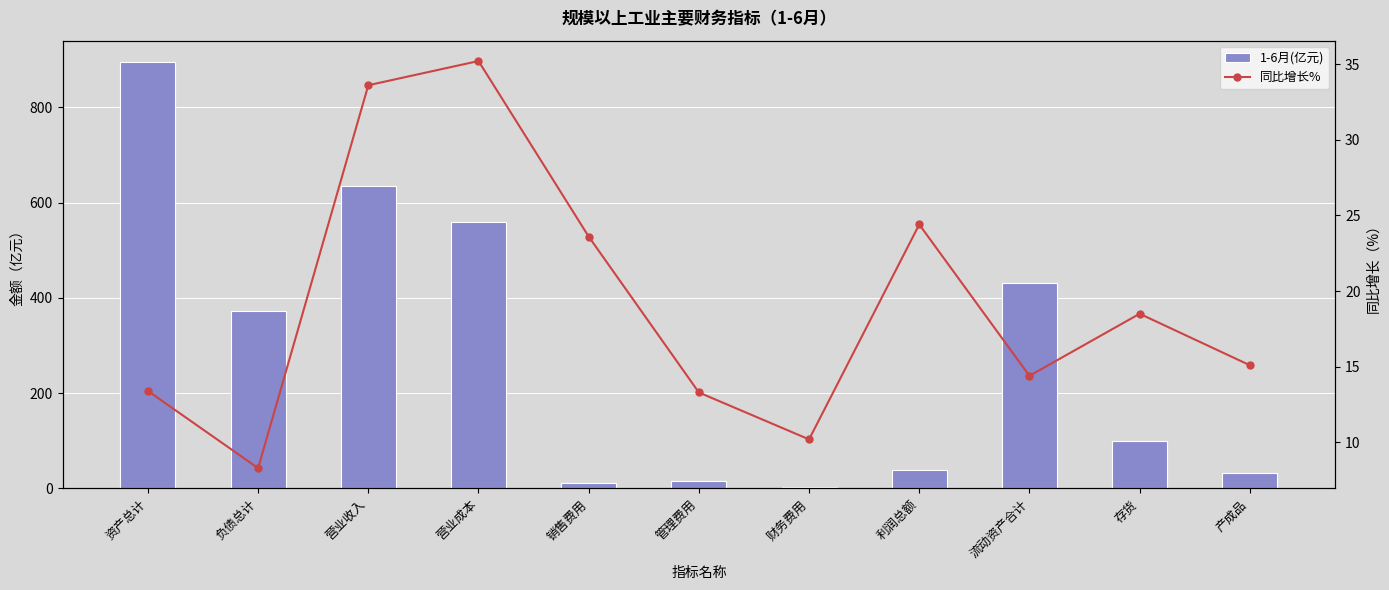

What is the sum of the 1-6月(亿元) values at 销售费用 and 资产总计?

907.0